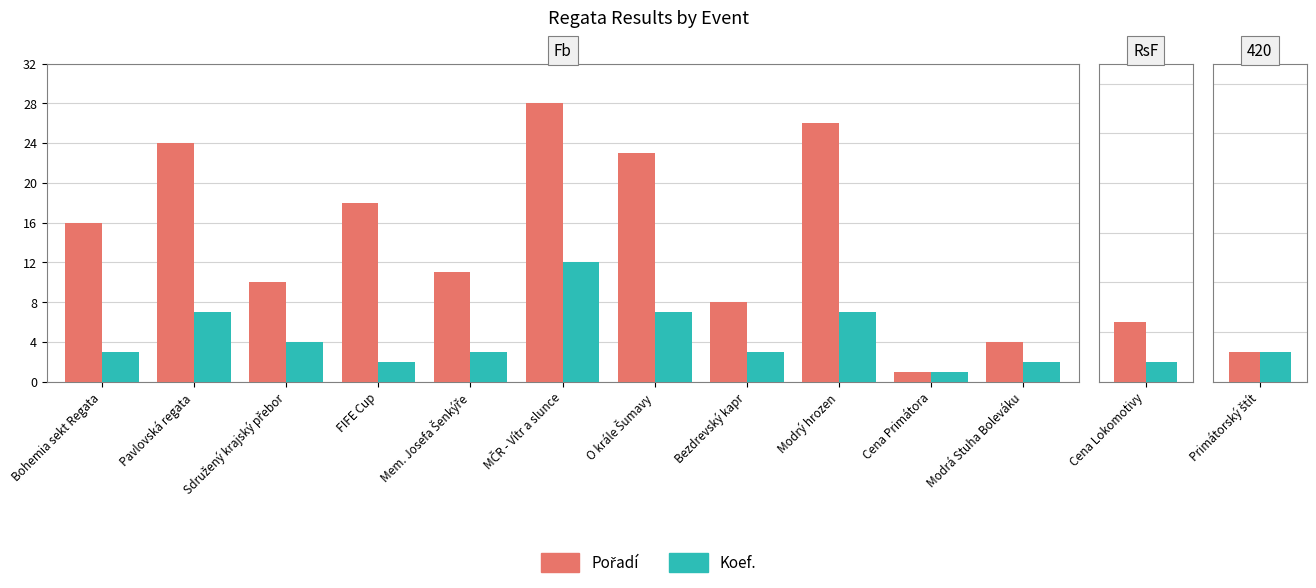

At which label does Koef. reach its peak?

MČR - Vítr a slunce